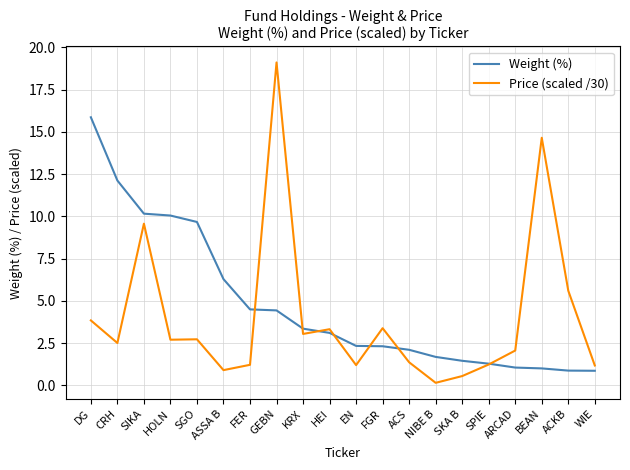

At SKA B, list the series in order from largest to smallest.

Weight (%), Price (scaled /30)